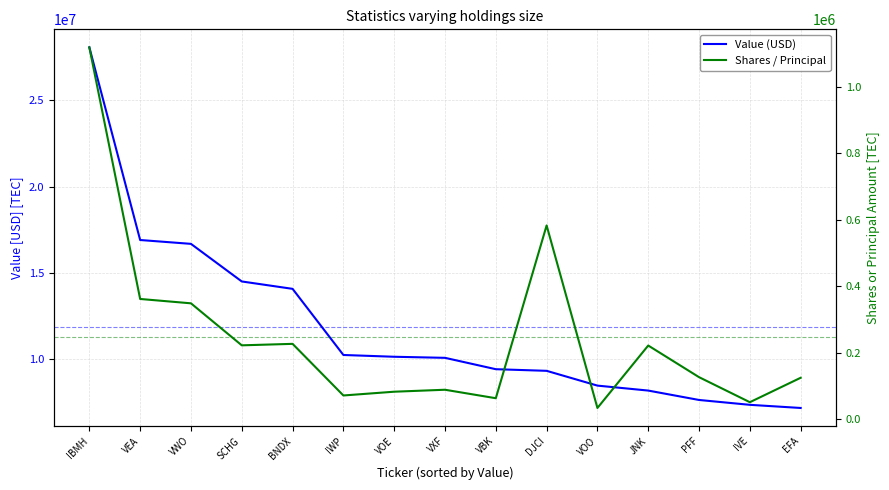

List the series in order of their overall mean, highest first.

Value (USD), Shares / Principal